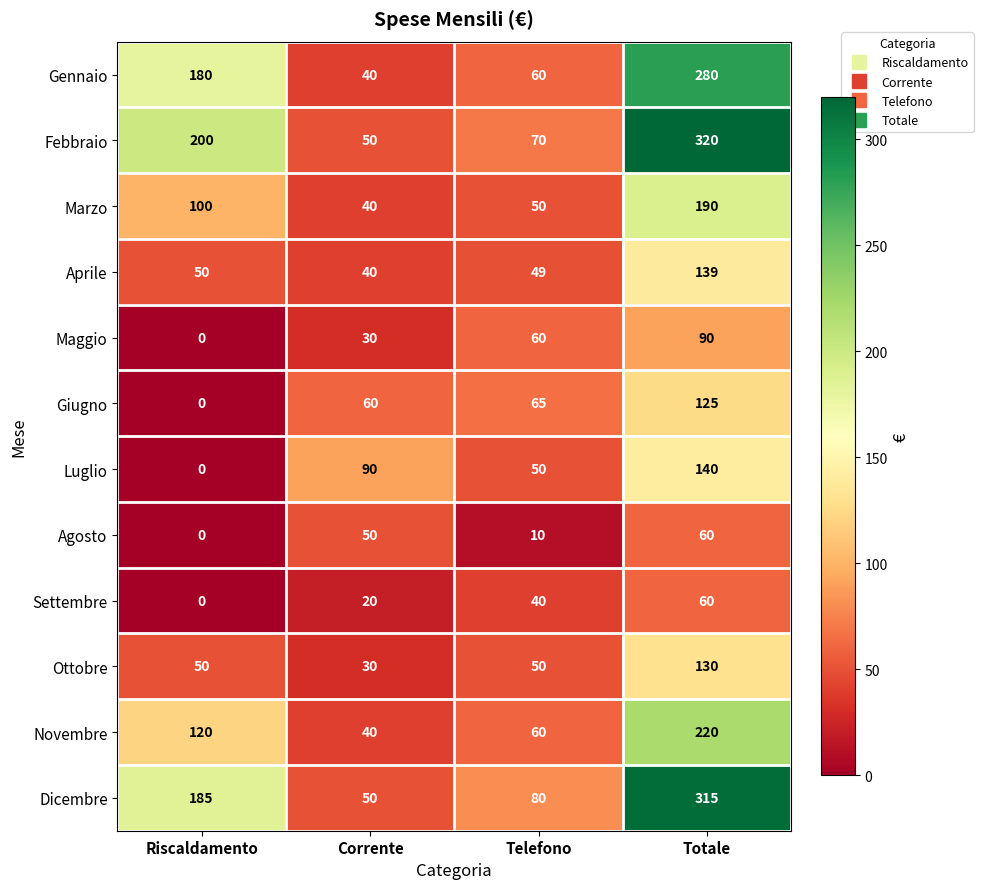

At which category is the sum across all series the highest?

Totale